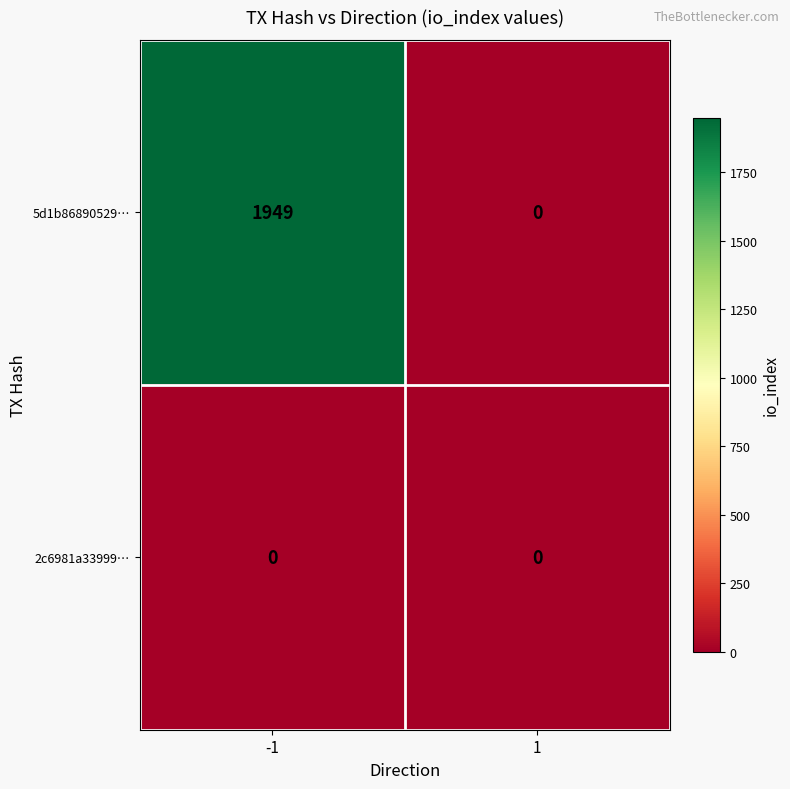

What is the greatest value displayed?

1949